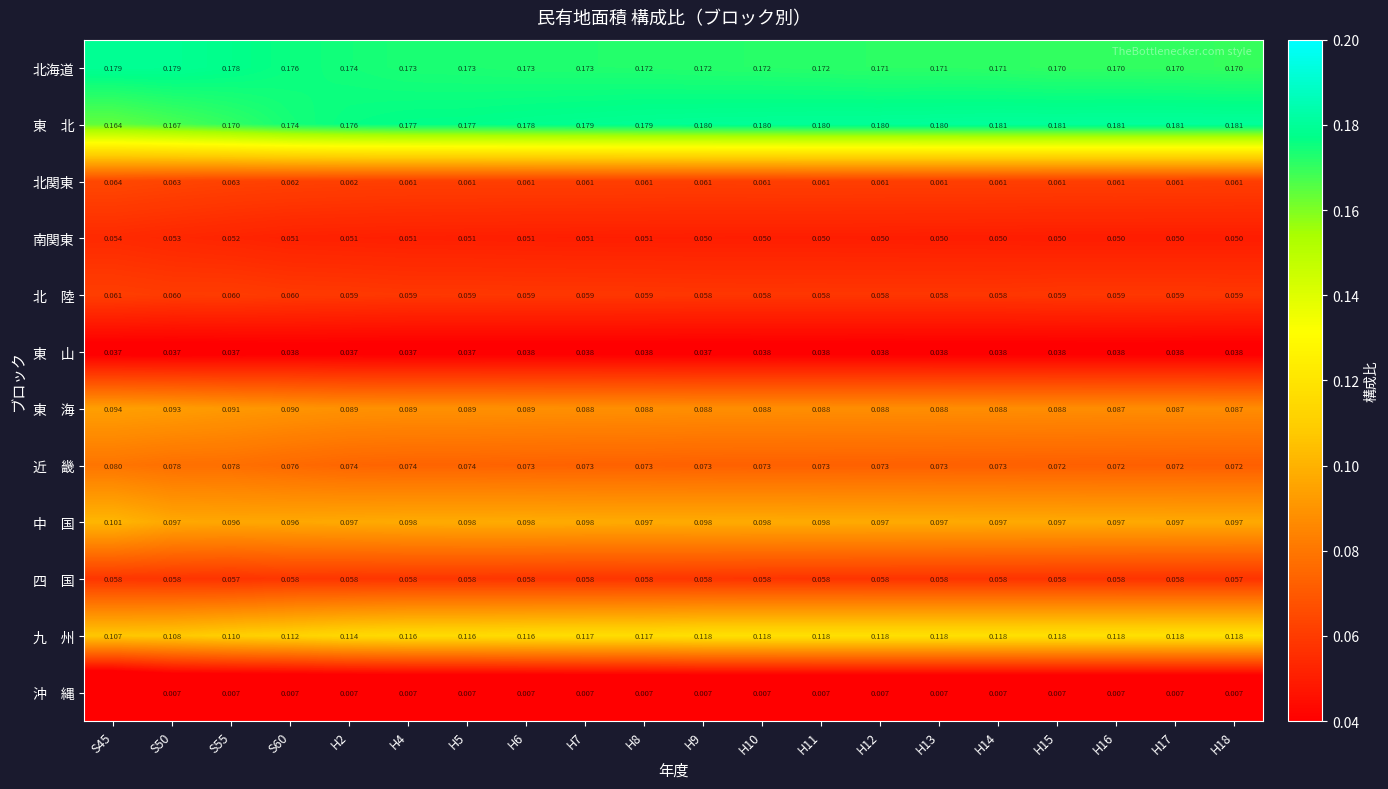

How many 東 海 values are between 0 and 1?

20